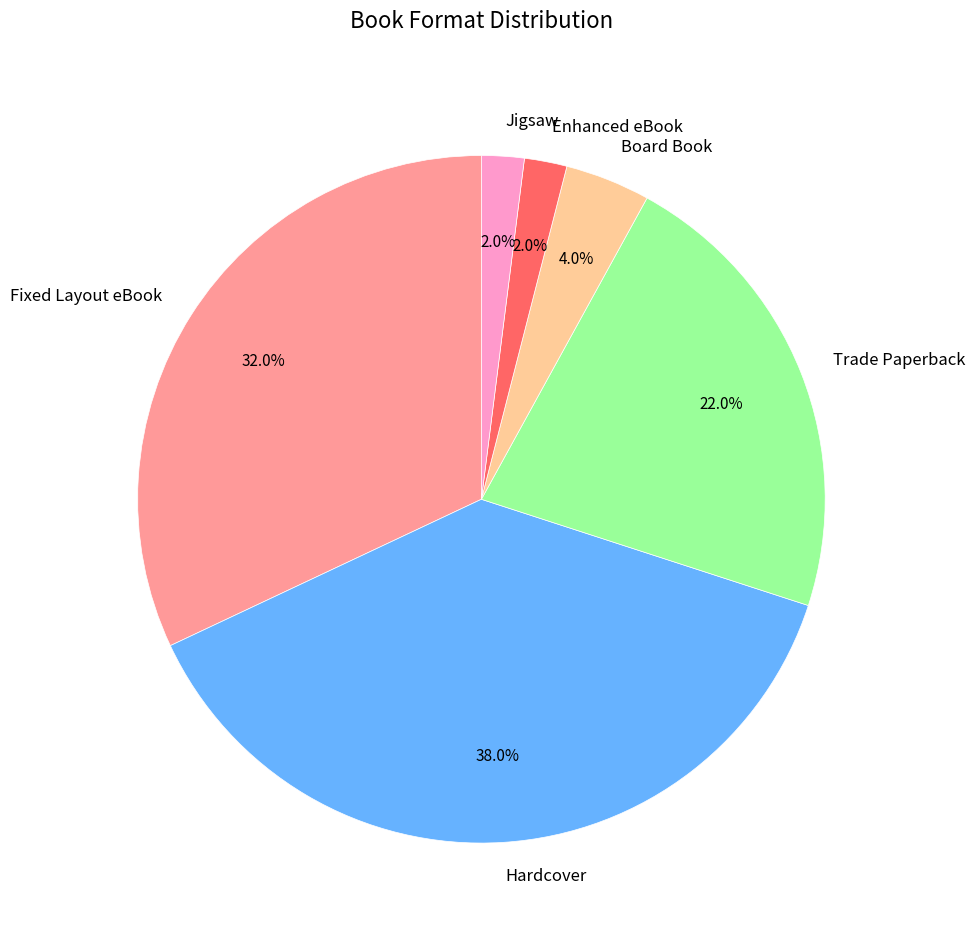

True or false: Enhanced eBook accounts for 2% of the total.

True